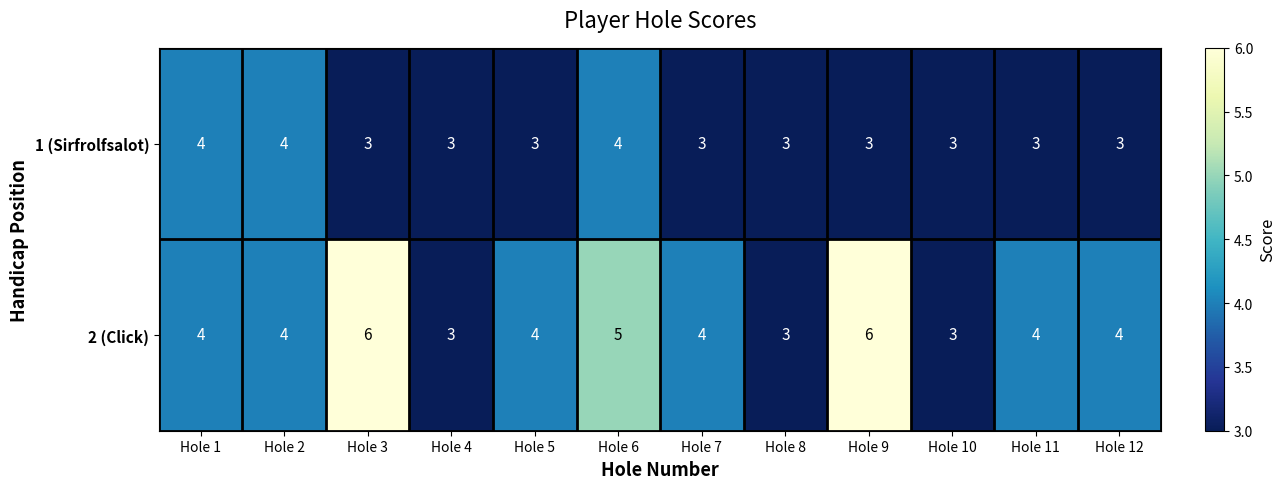

Which series changed the most between Hole 3 and Hole 8?

2 (Click)